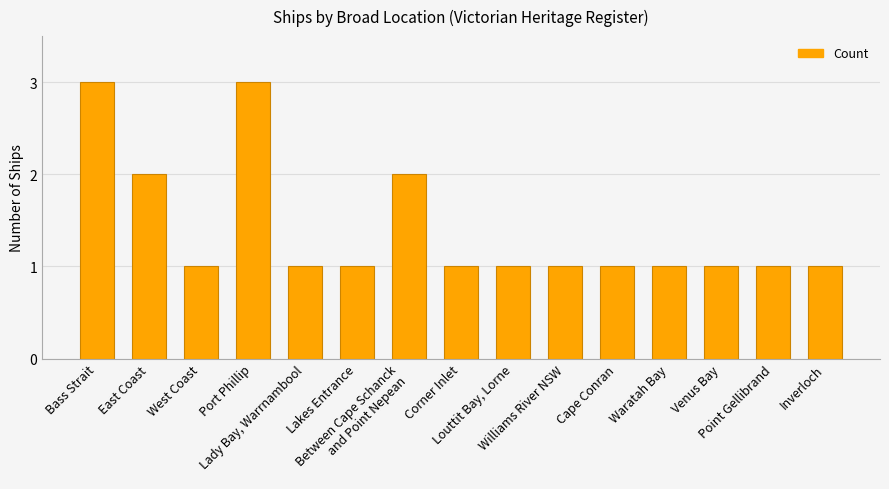

What is the smallest value displayed?

1